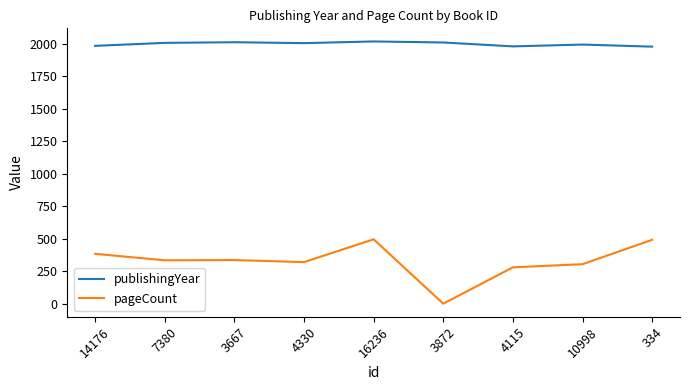

True or false: pageCount and publishingYear cross at least once.

False